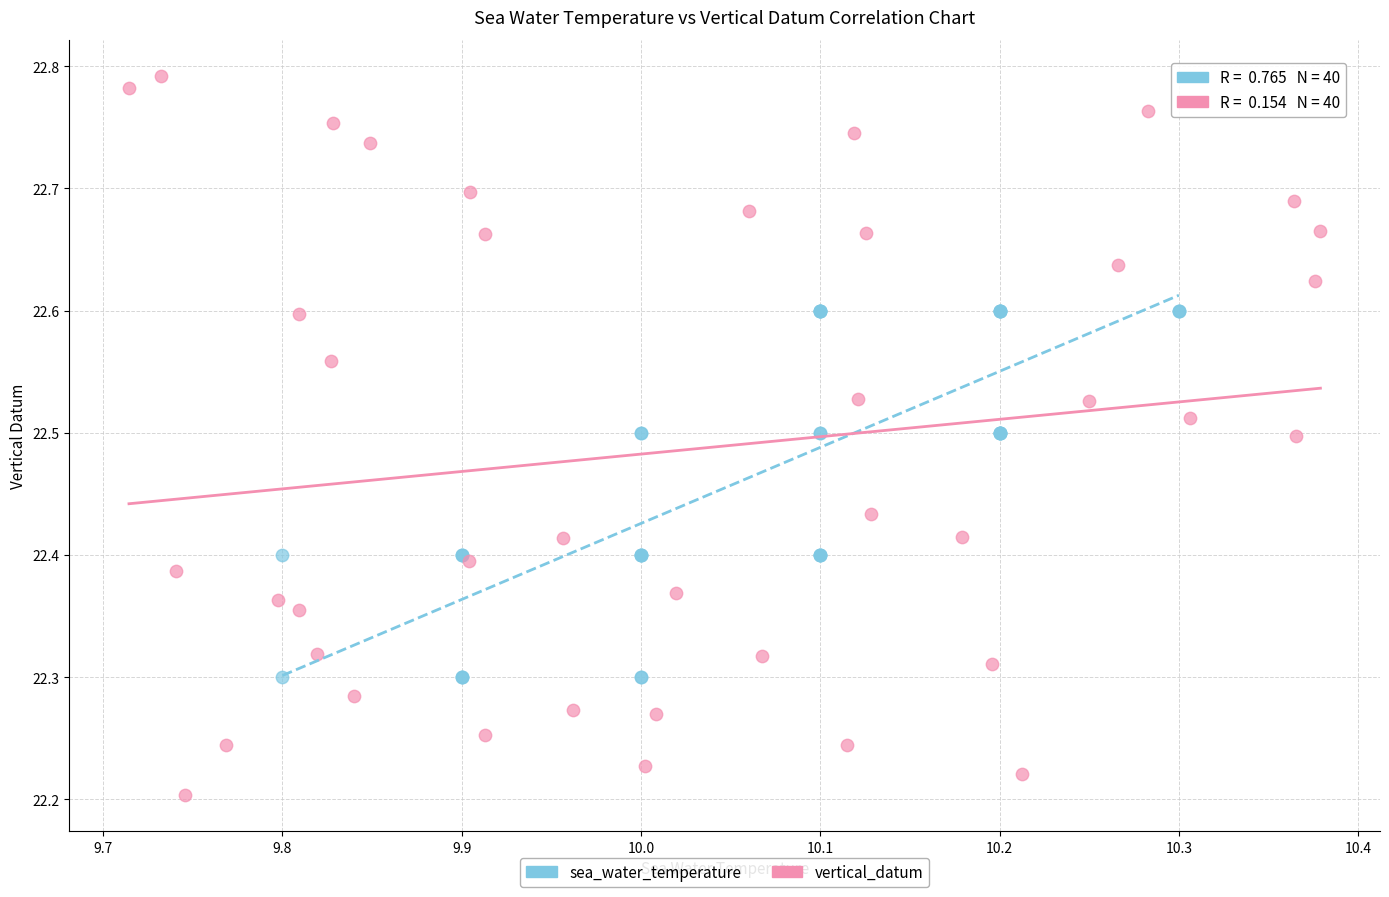

Which series has the largest Y range (max minus min)?

vertical_datum